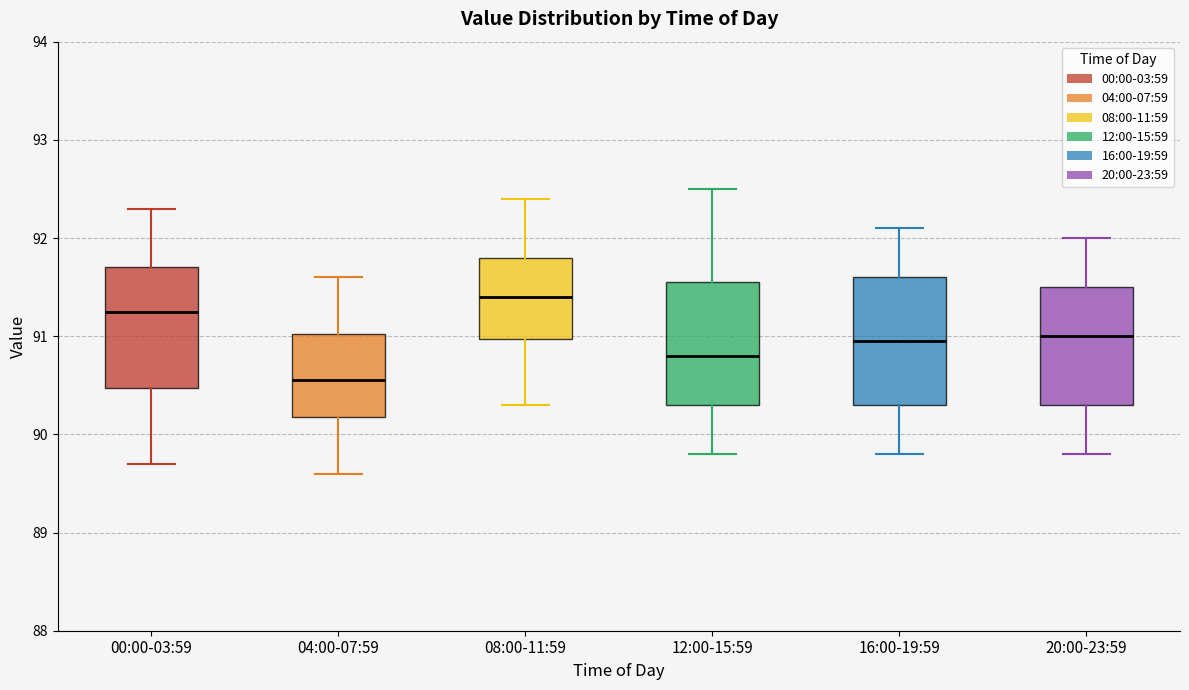

Reading left to right, transcribe this box plot: for each box, give where its median line is, the range the box spans, and where its two whiskers end, as read against the y-axis. The values are not printed on the chart, so give them approximately, as read against the axis.

00:00-03:59: median 91.3, box 90.5 to 91.7, whiskers 89.7 to 92.3
04:00-07:59: median 90.6, box 90.2 to 91.0, whiskers 89.6 to 91.6
08:00-11:59: median 91.4, box 91.0 to 91.8, whiskers 90.3 to 92.4
12:00-15:59: median 90.8, box 90.3 to 91.6, whiskers 89.8 to 92.5
16:00-19:59: median 91.0, box 90.3 to 91.6, whiskers 89.8 to 92.1
20:00-23:59: median 91.0, box 90.3 to 91.5, whiskers 89.8 to 92.0